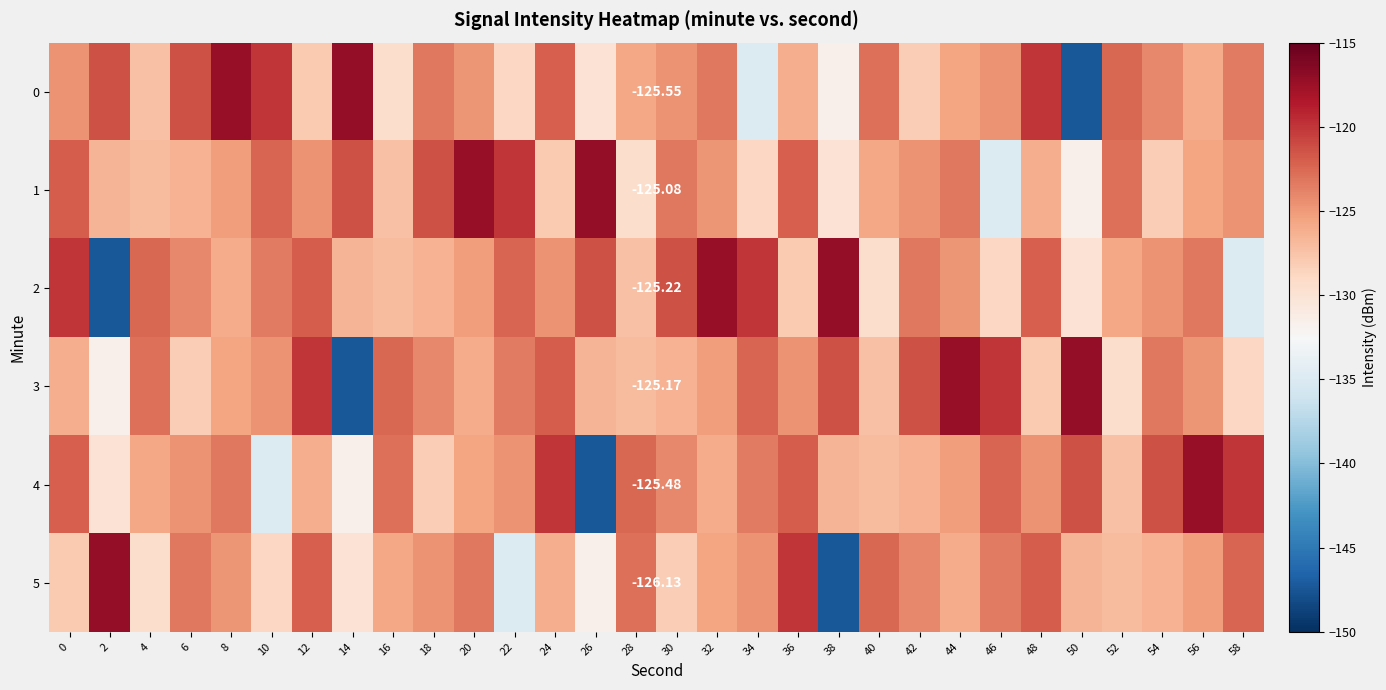

Between 6 and 36, which is larger?

6